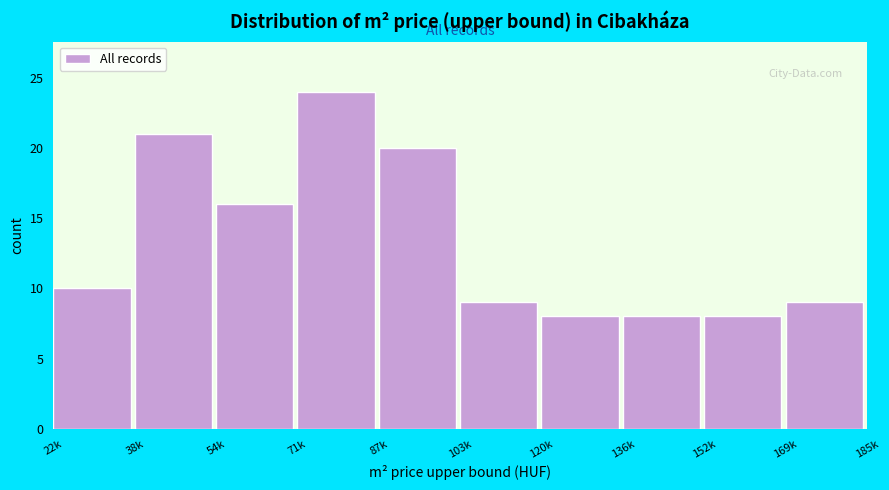

Reading left to right, extract all data points from this chart.

10	21	16	24	20	9	8	8	8	9